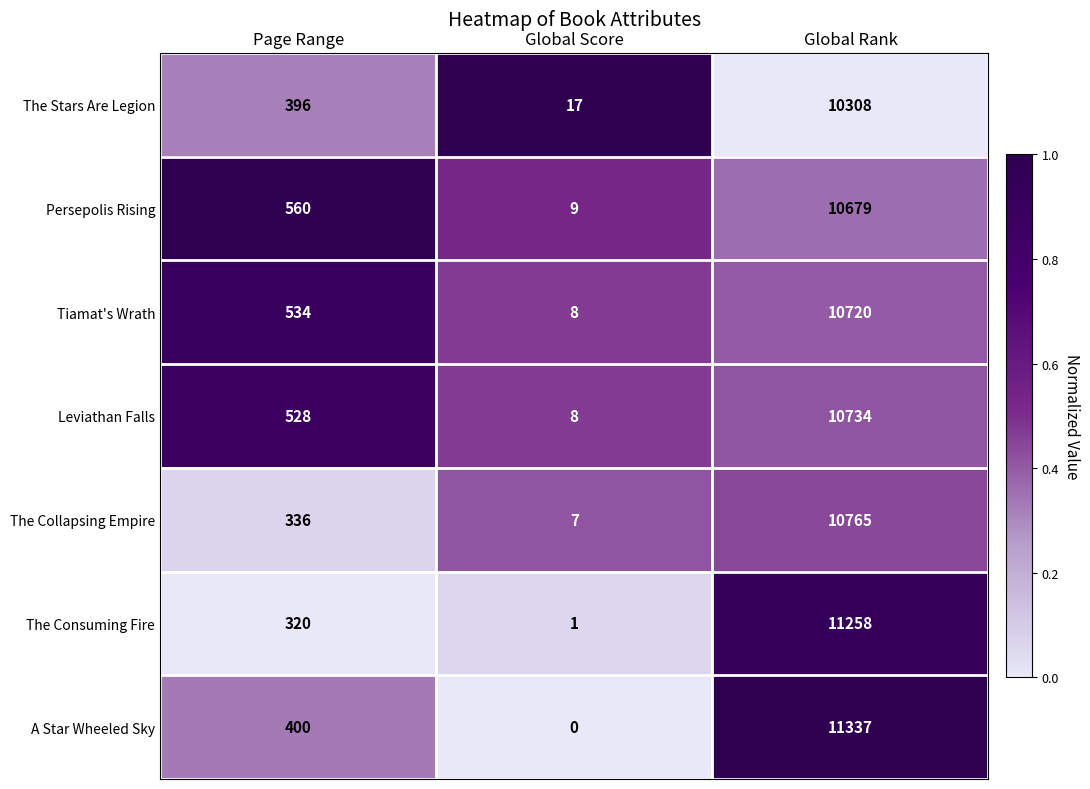

Which series changed the most between Page Range and Global Rank?

The Consuming Fire